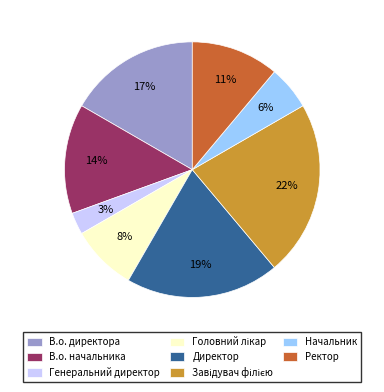

Between Ректор and В.о. директора, which is larger?

В.о. директора